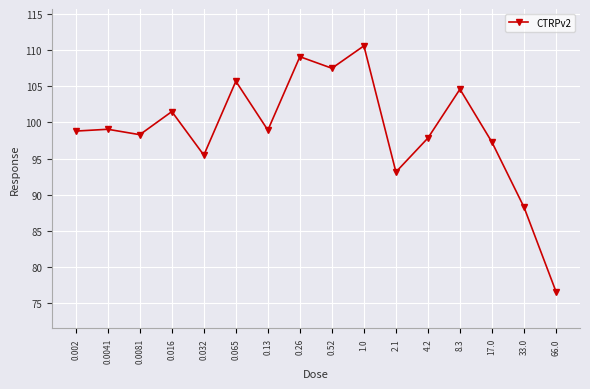

Which label corresponds to the smallest value in the chart?

66.0